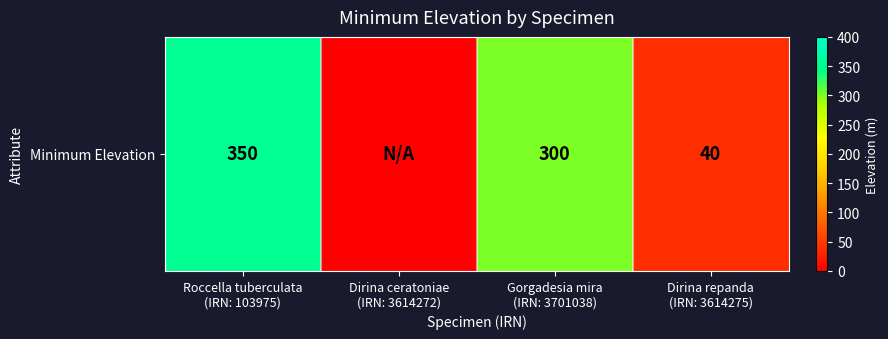

The chart shows a value of 204 at Roccella tuberculata
(IRN: 103975). True or false?

False